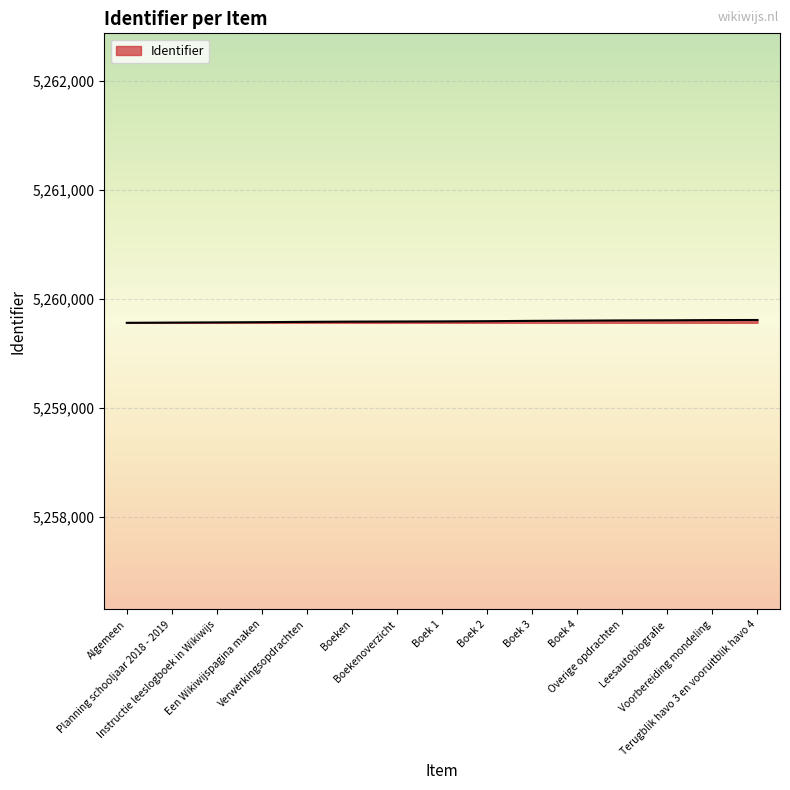

Does the chart have visible grid lines?

Yes